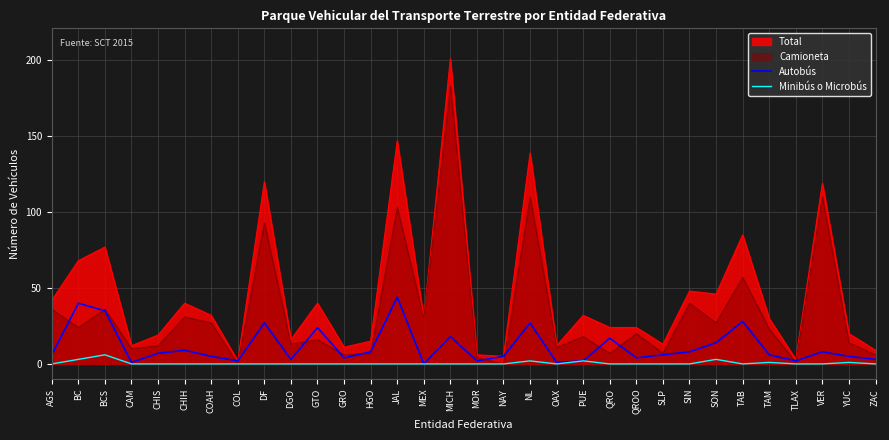

Which has a higher value, JAL or MEX?

JAL